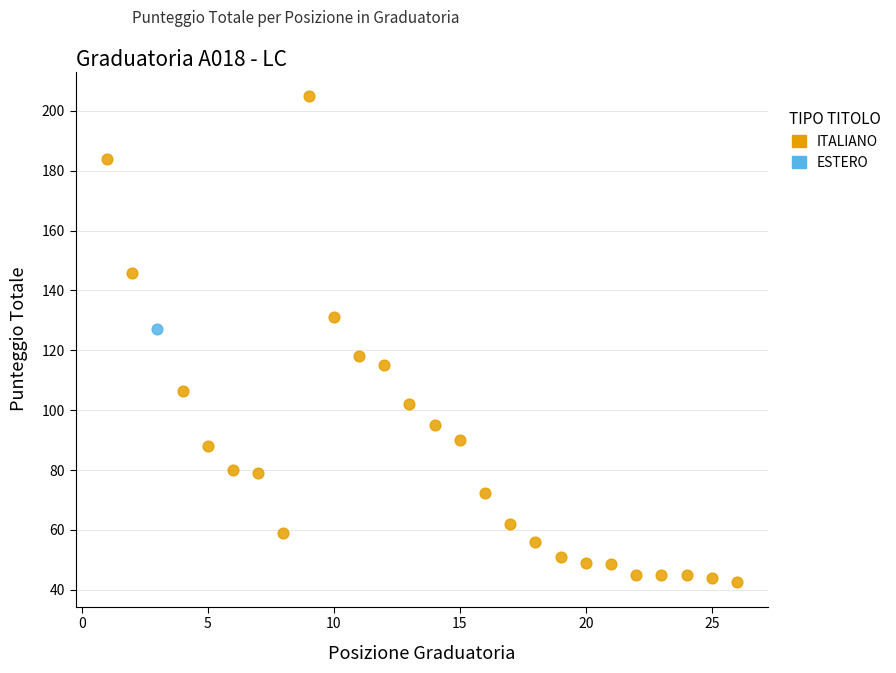

What are all the series names shown in the legend?

ITALIANO, ESTERO